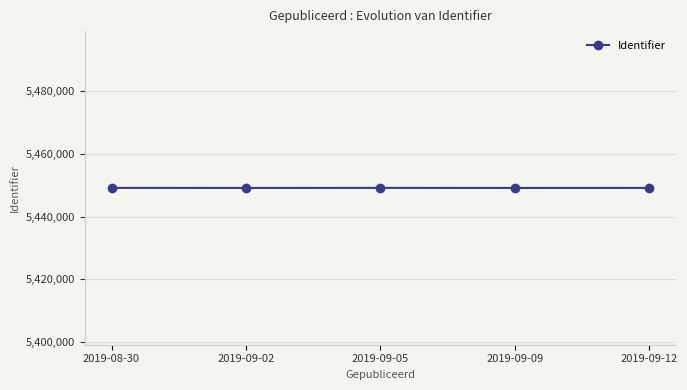

Is it true that the value at 2019-09-05 is 5449183?

True